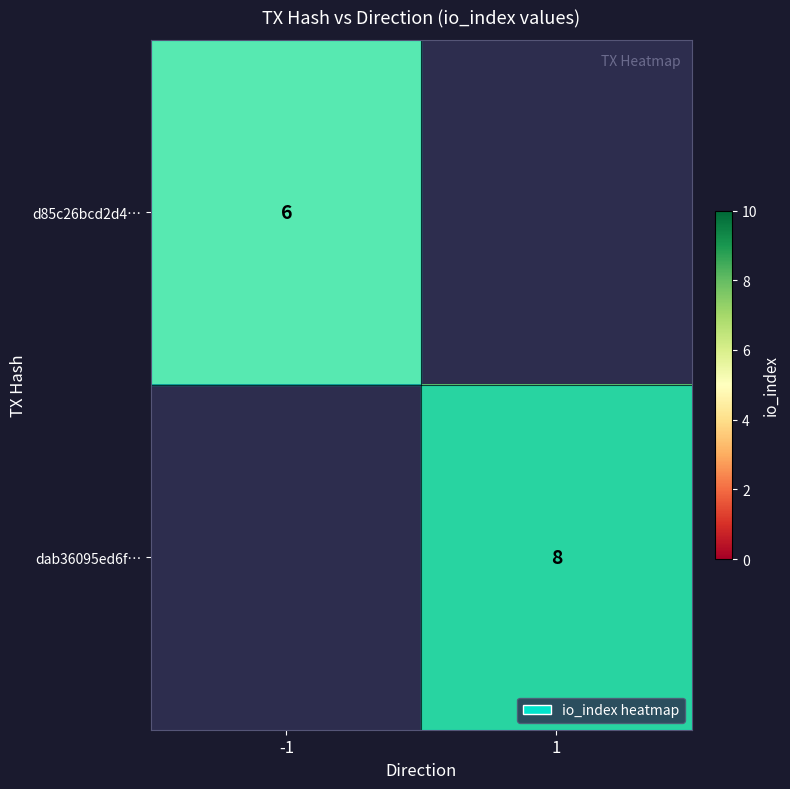

Is the value of dab36095ed6f… at 1 greater than the value of d85c26bcd2d4… at -1?

Yes